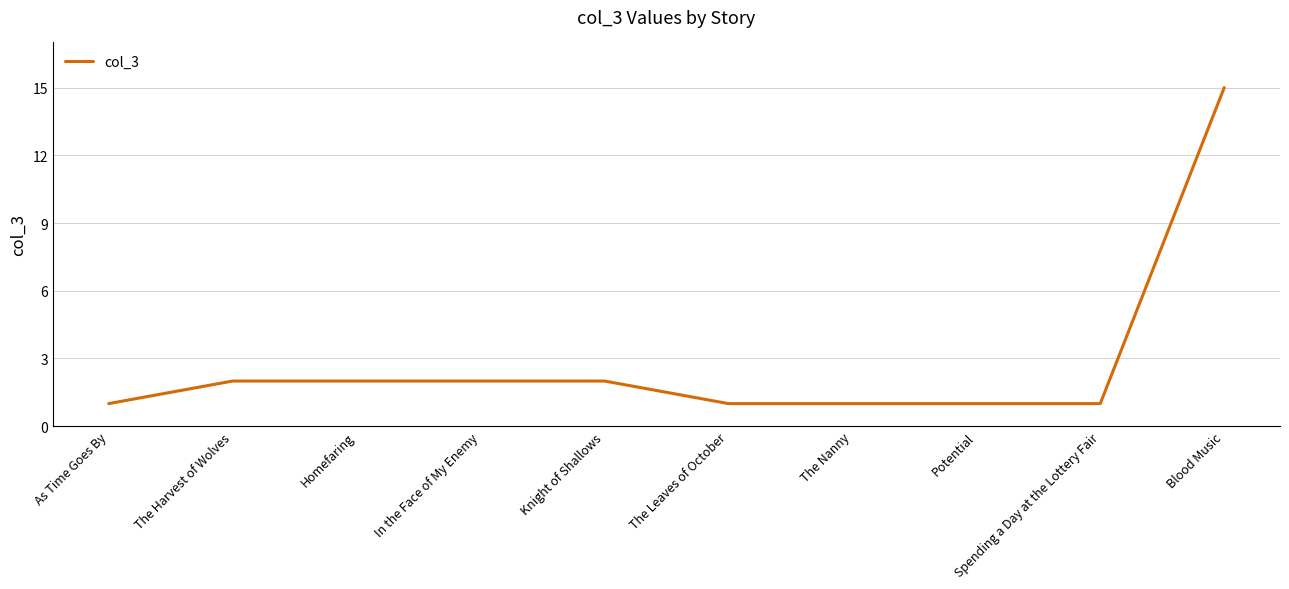

What position from the right is As Time Goes By?

10